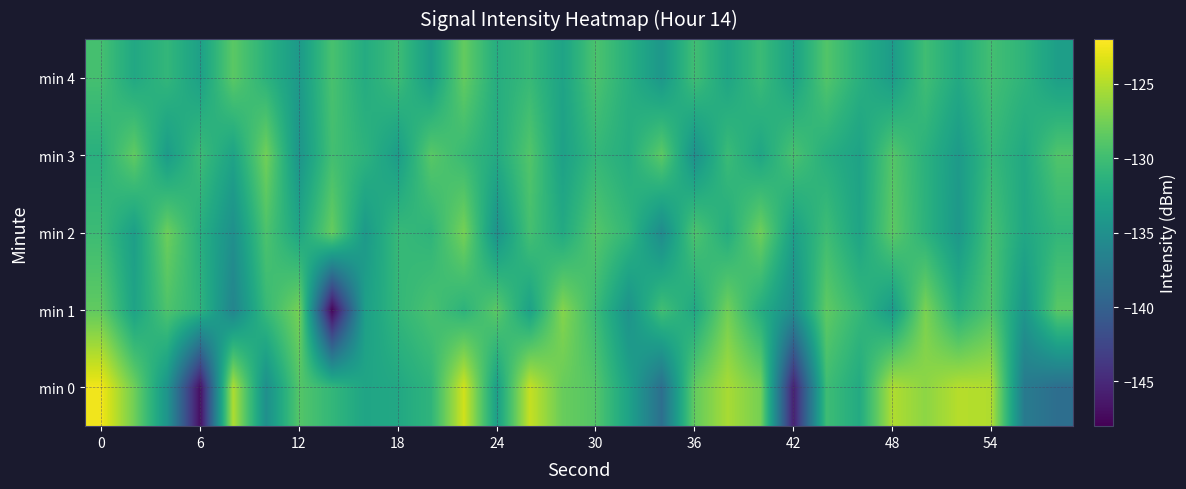

How many series are shown in this chart?

5